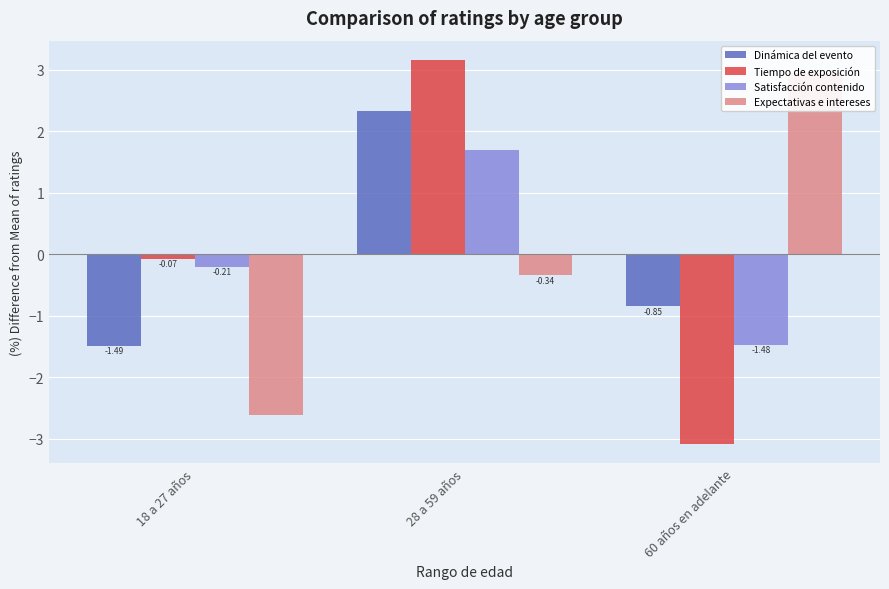

What are all the series names shown in the legend?

Dinámica del evento, Tiempo de exposición, Satisfacción contenido, Expectativas e intereses